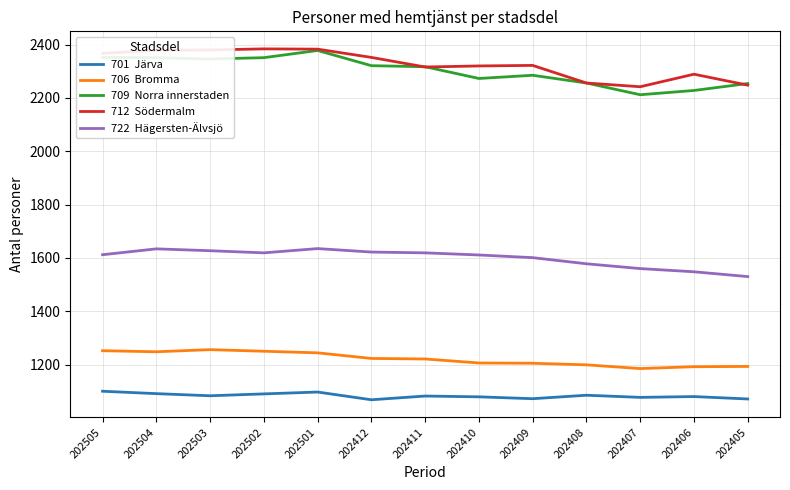

What is the difference between the highest and lowest values at 202405?

1183